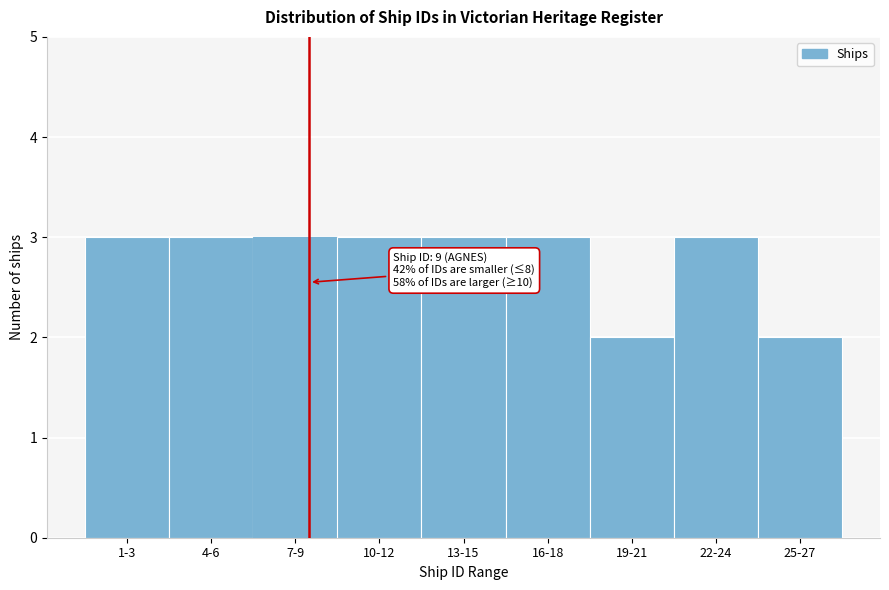

Reading right to left, what are all the values shown in this chart?

2	3	2	3	3	3	3	3	3